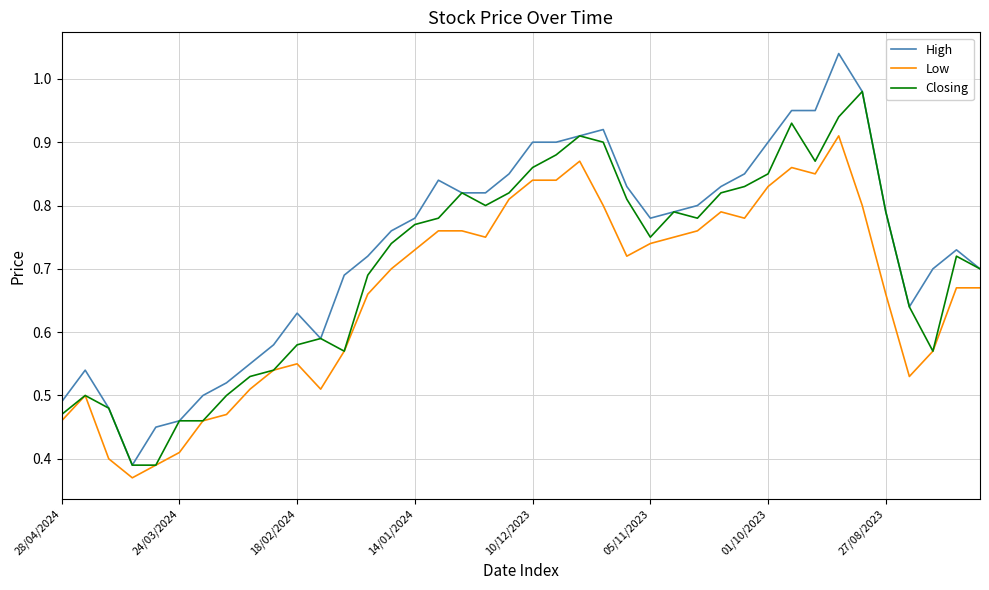

List the series in order of their overall mean, highest first.

High, Closing, Low